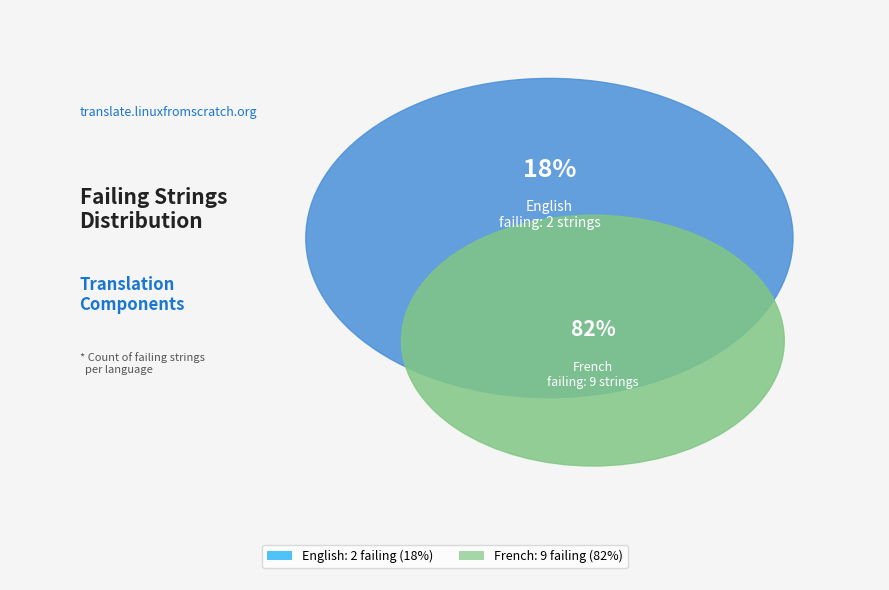

To the nearest percent, what is the average slice percentage?

50%